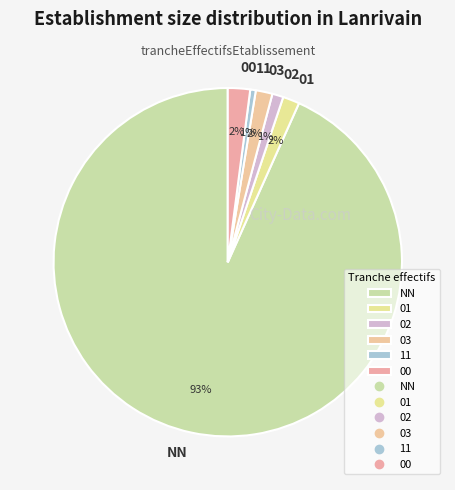

Is 11 the majority of the pie?

No